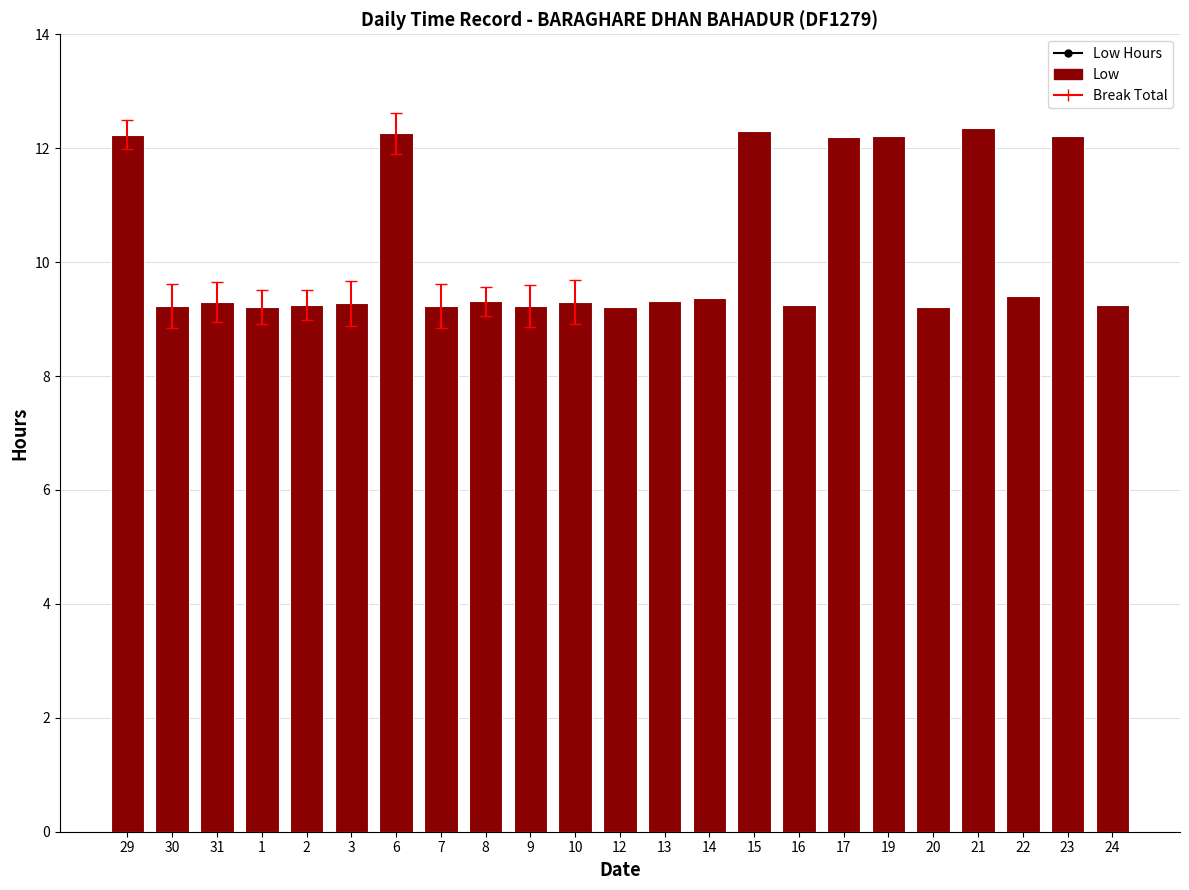

The chart shows a value of 9.2 at 1. True or false?

True